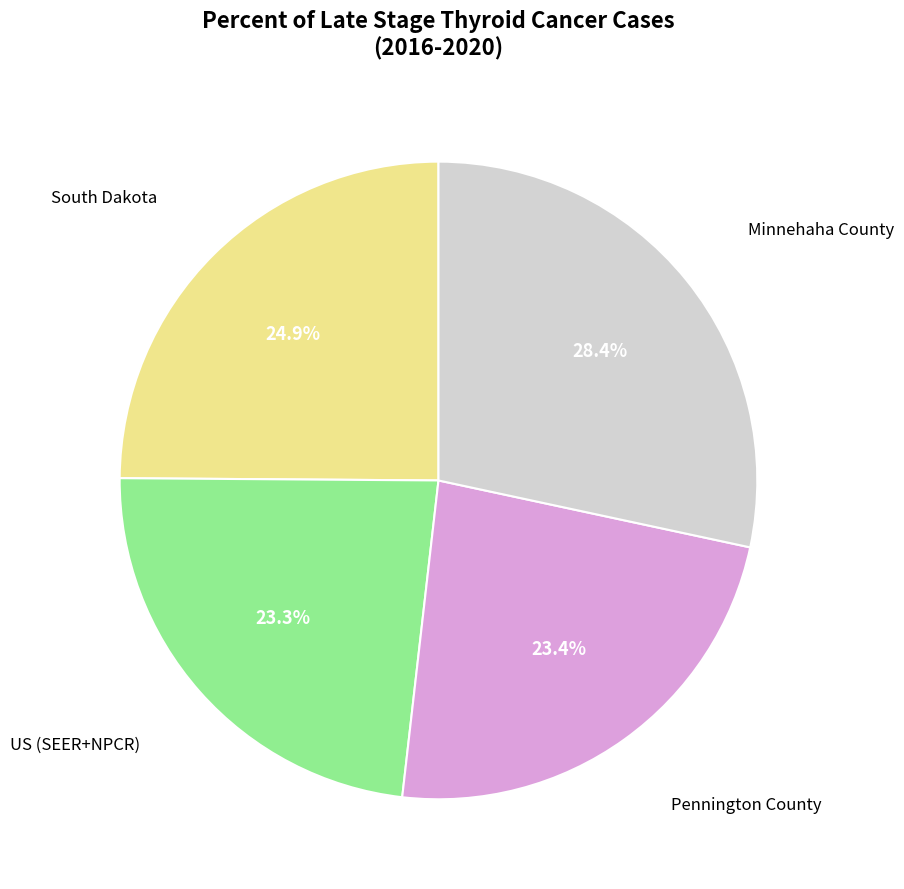

Does any single category account for the majority?

No